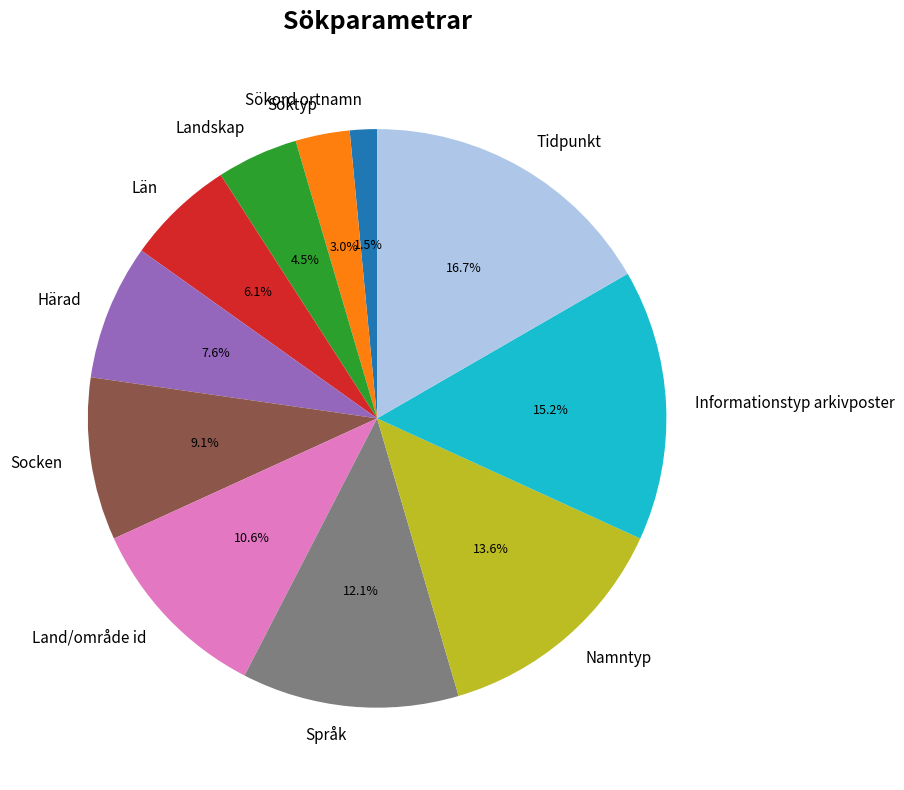

To the nearest percent, what is the average slice percentage?

9%